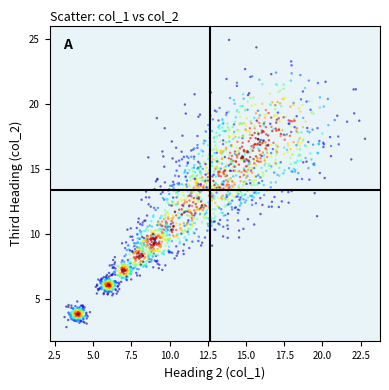

What is the range of Y values (max minus min)?

22.0